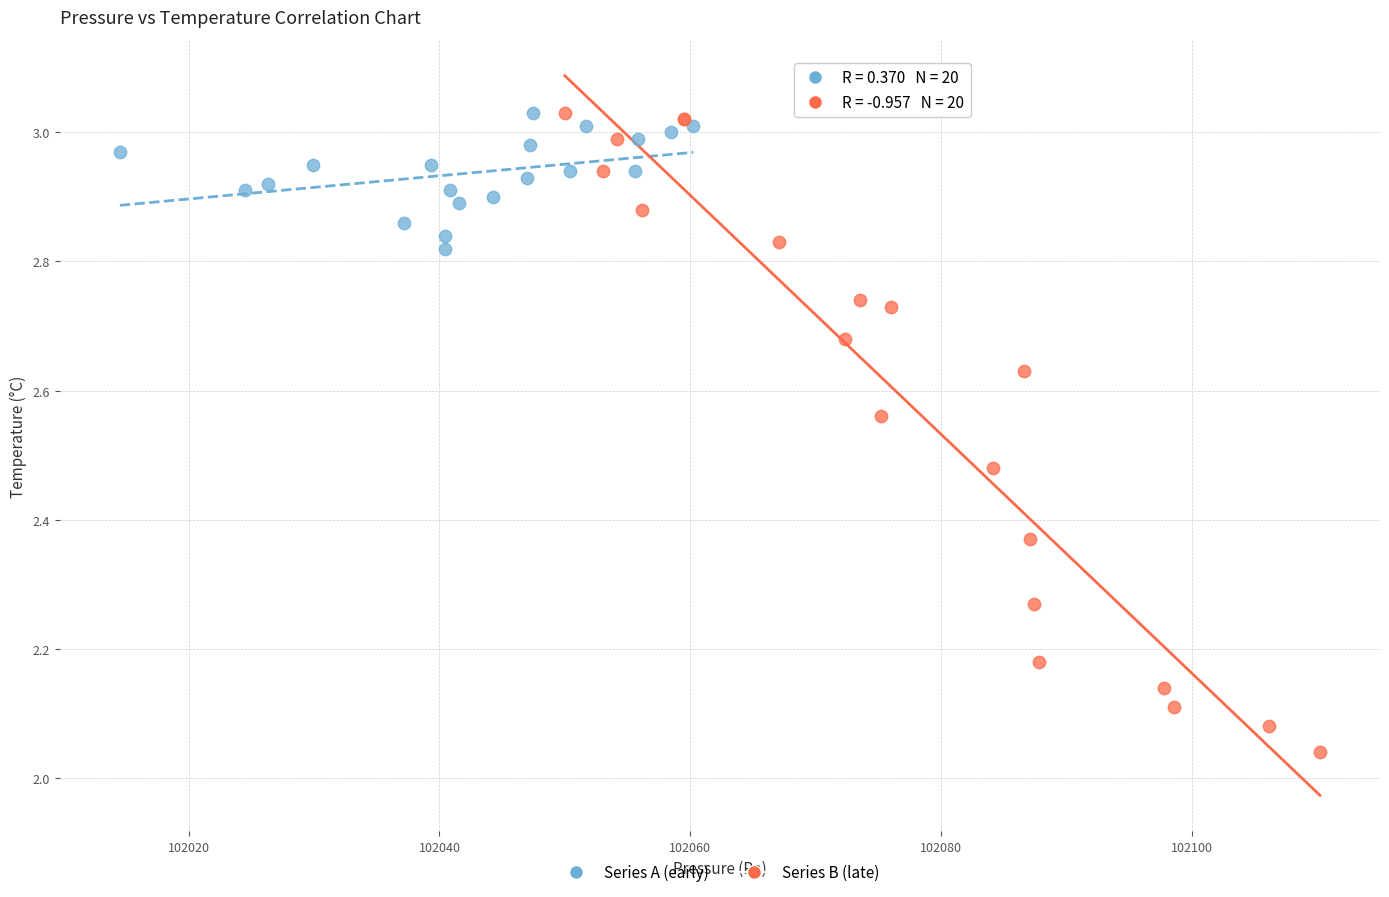

Which series contains the lowest Y value?

Series B (late)